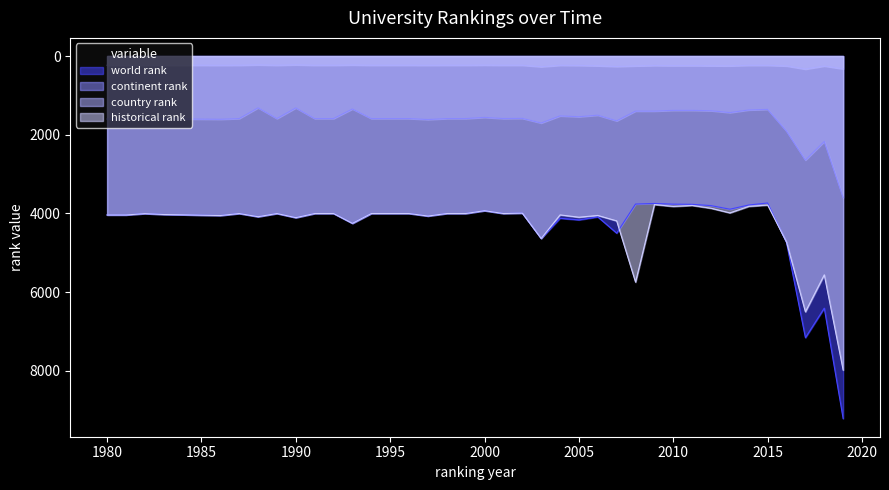

True or false: country rank and world rank intersect in this chart.

False